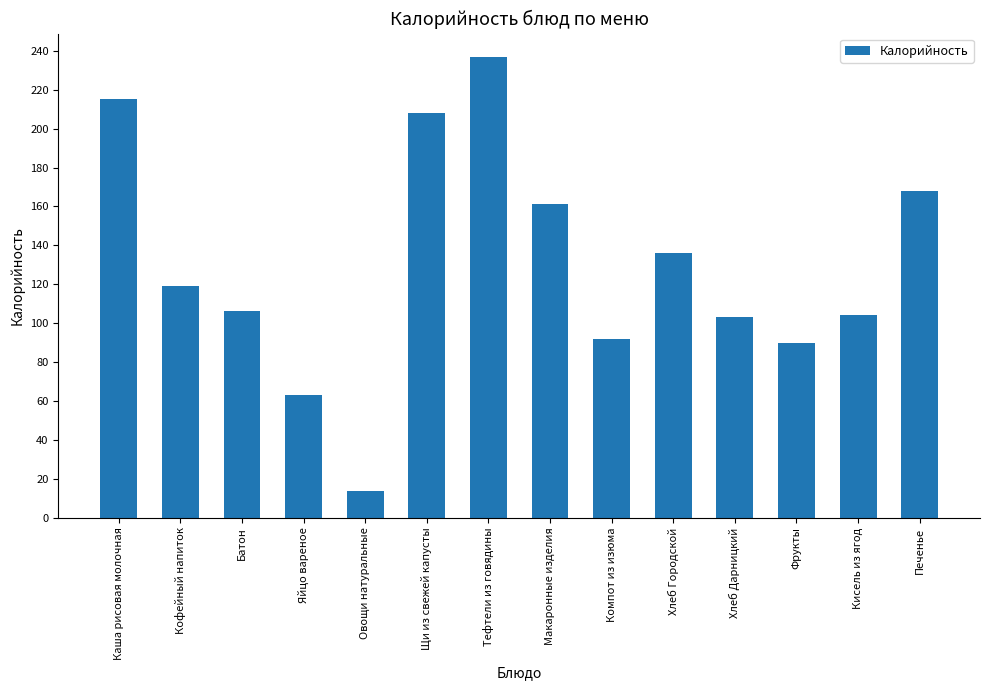

What is the label of the 13th bar from the right?

Кофейный напиток